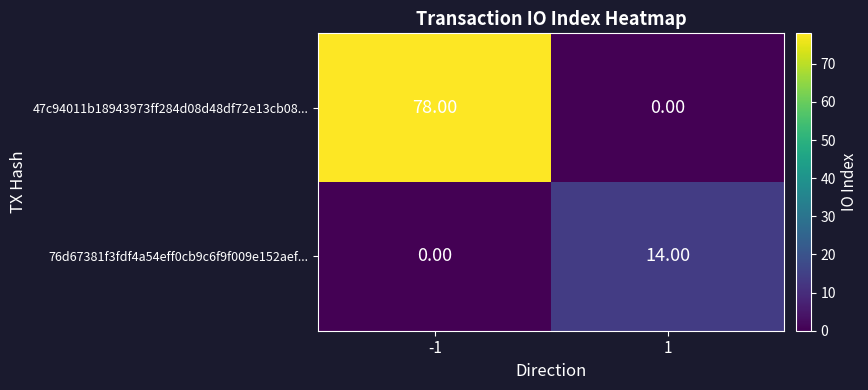

Is the value of 76d67381f3fdf4a54eff0cb9c6f9f009e152aef... at 1 greater than the value of 47c94011b18943973ff284d08d48df72e13cb08... at -1?

No